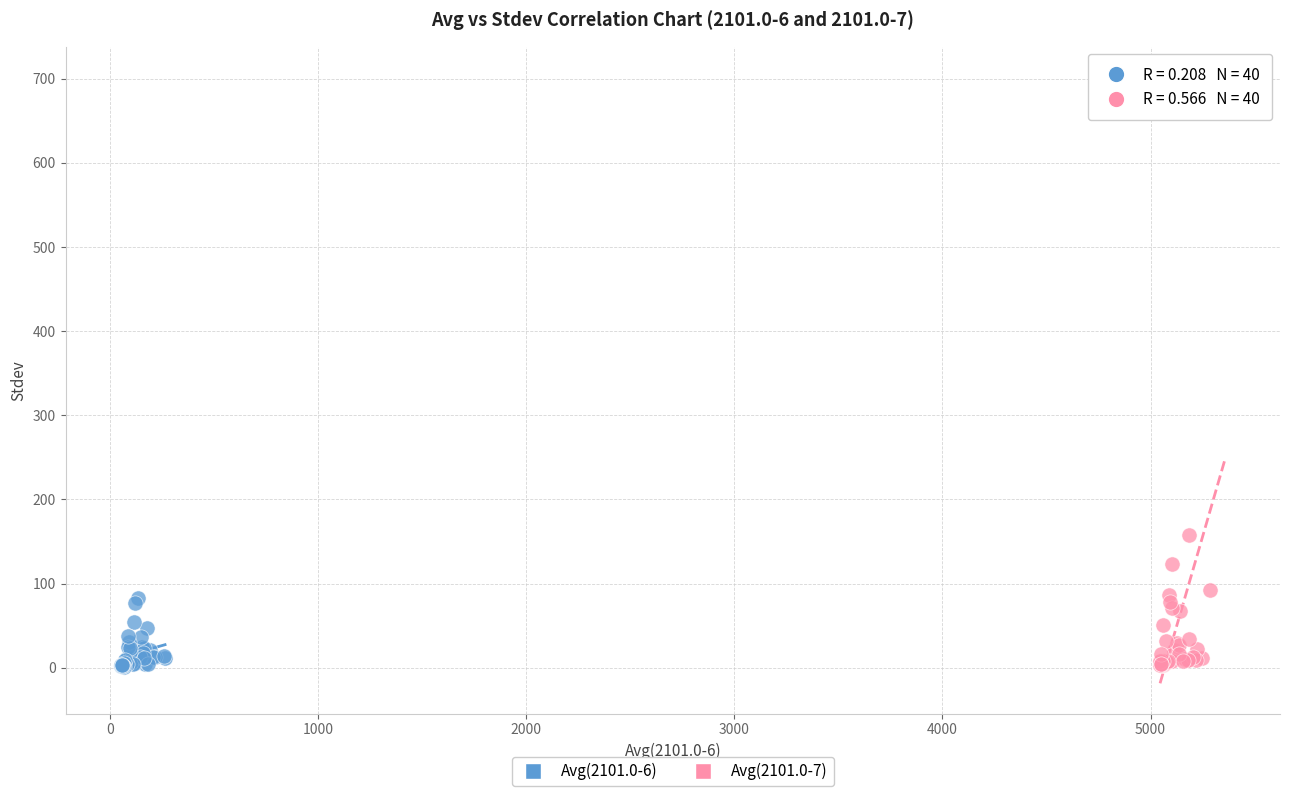

What are all the series names shown in the legend?

Avg(2101.0-6), Avg(2101.0-7)